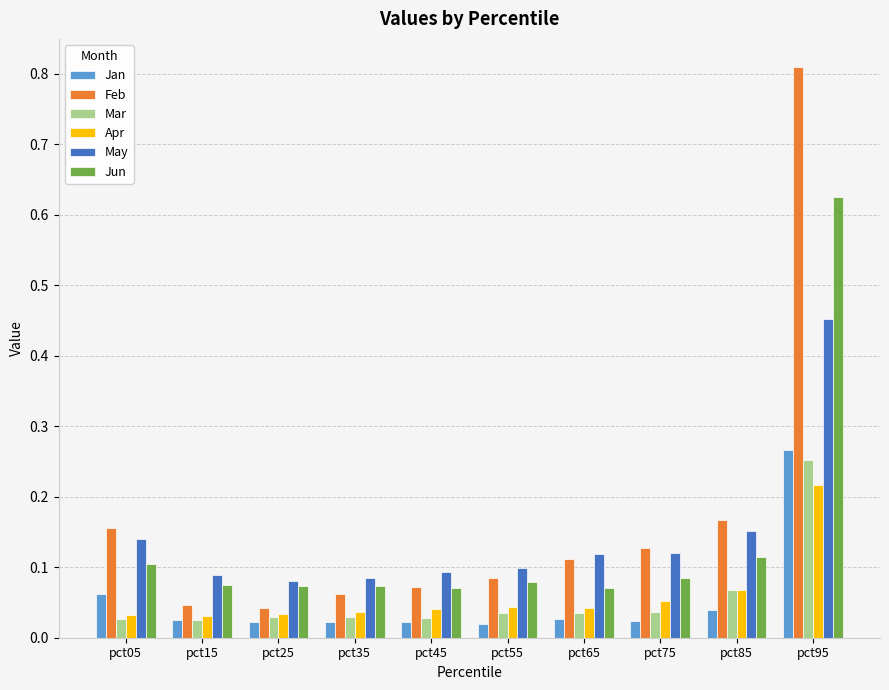

Is the value of Apr at pct95 greater than the value of Mar at pct15?

Yes